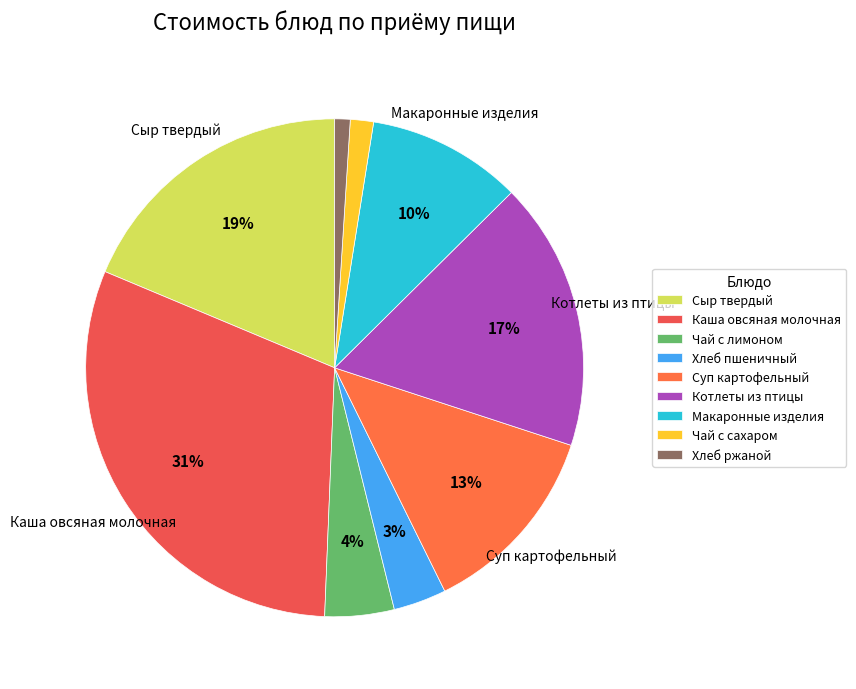

Rank the categories by value from lowest to highest.

Хлеб ржаной, Чай с сахаром, Хлеб пшеничный, Чай с лимоном, Макаронные изделия, Суп картофельный, Котлеты из птицы, Сыр твердый, Каша овсяная молочная